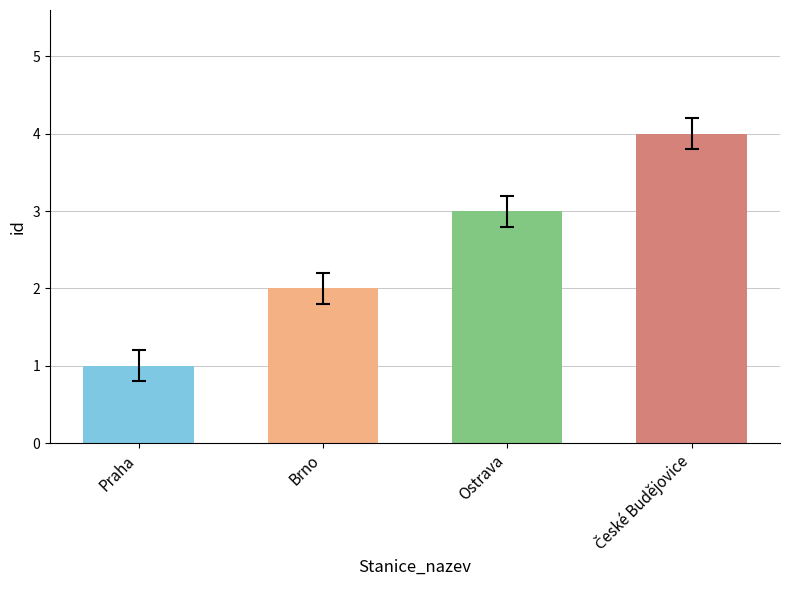

What is the maximum value shown in the chart?

4